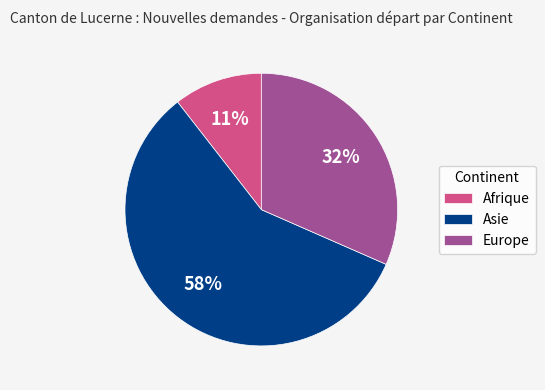

Which slice is the smallest?

Afrique